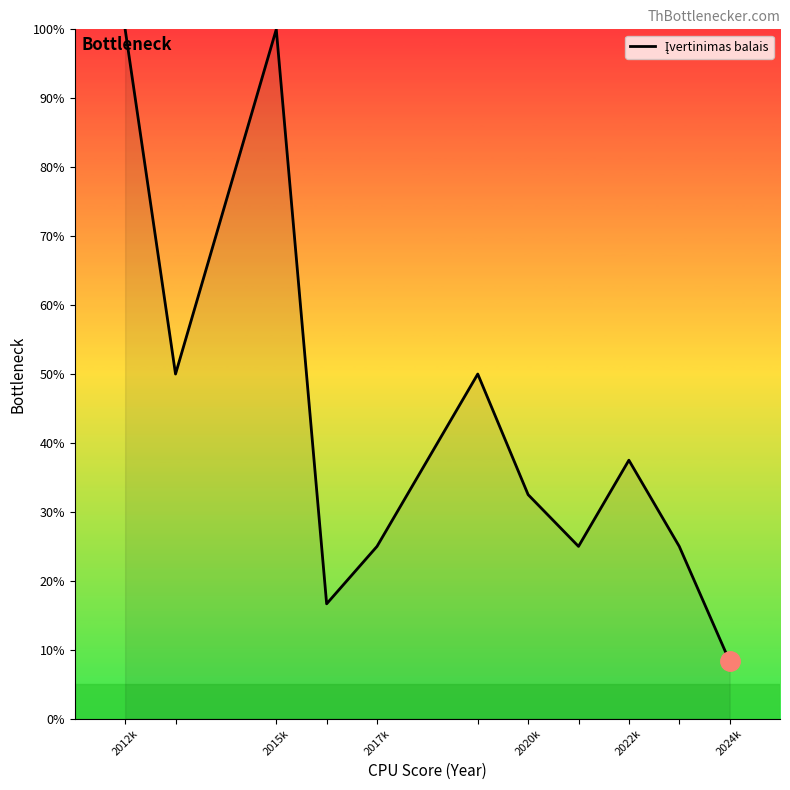

What is the sum of all values?

470.0